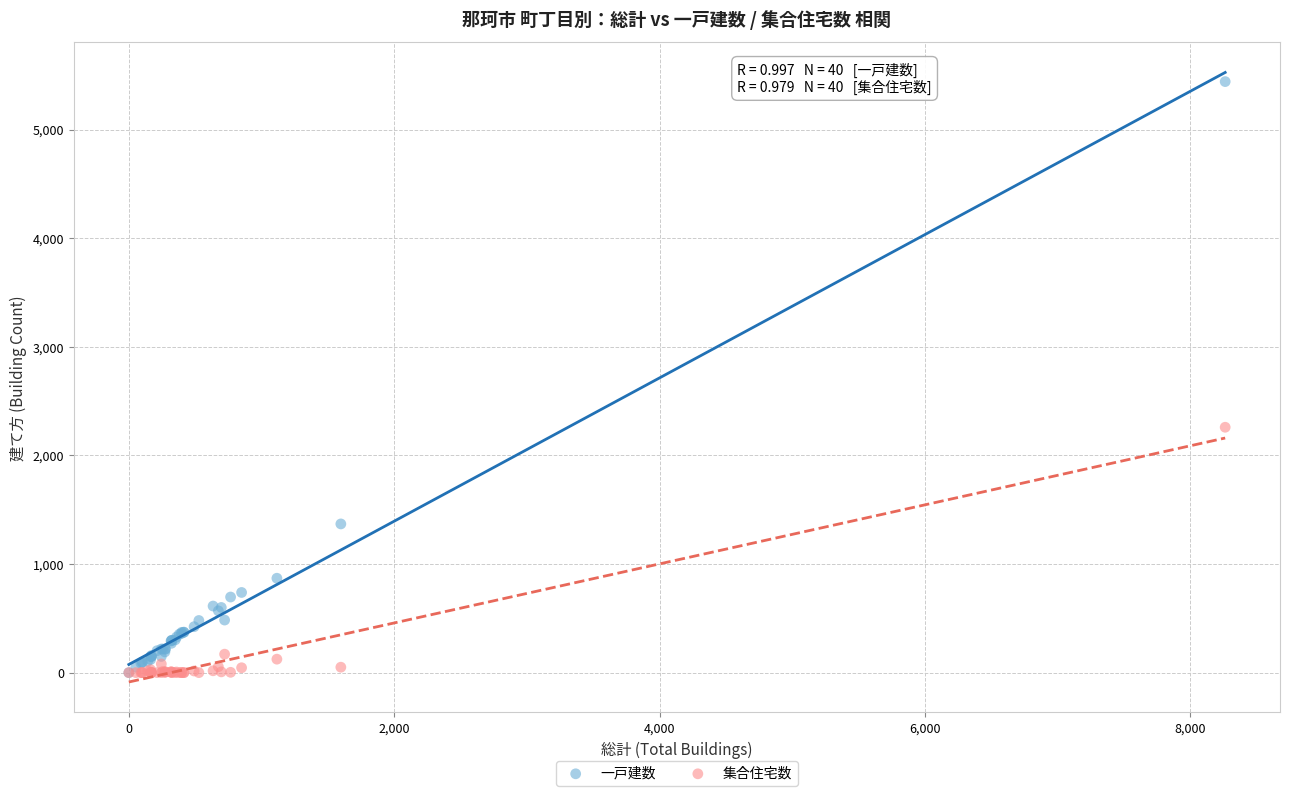

In the 一戸建数 series, what Y value is closest to 2720?

1369